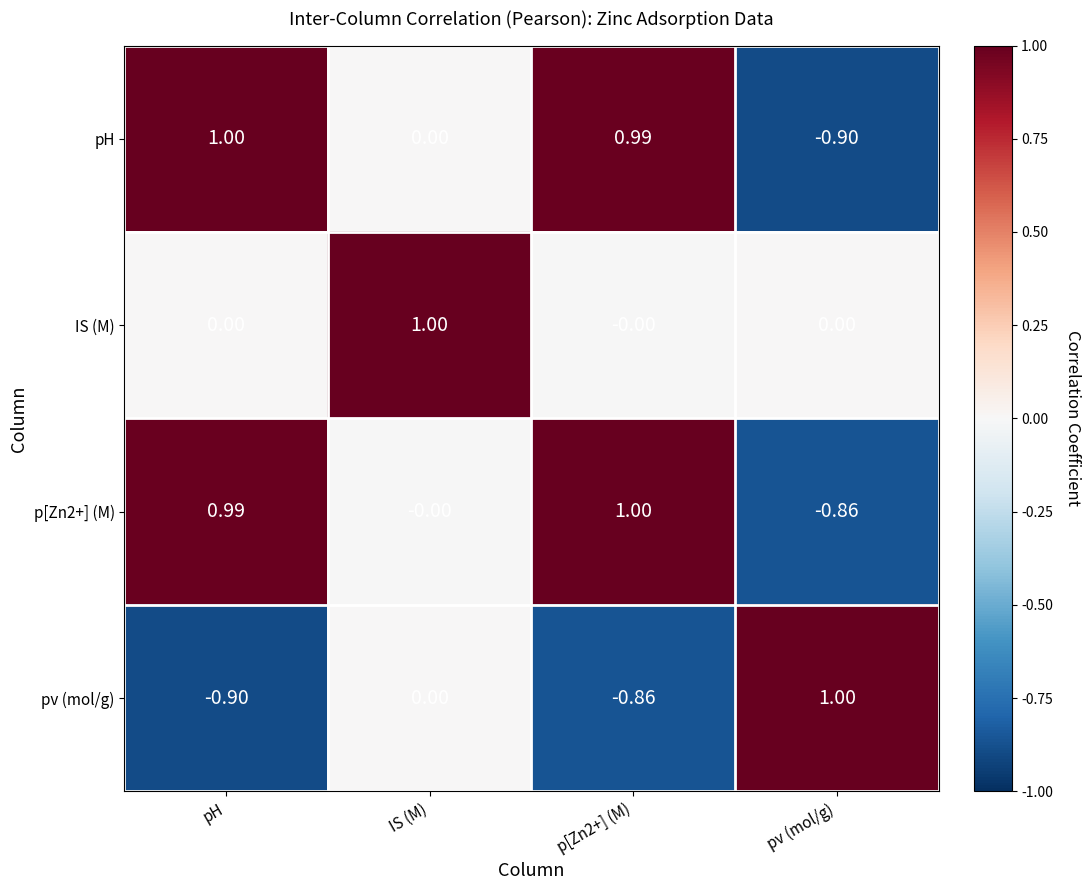

Which category has the lowest value in the pH series?

pv (mol/g)